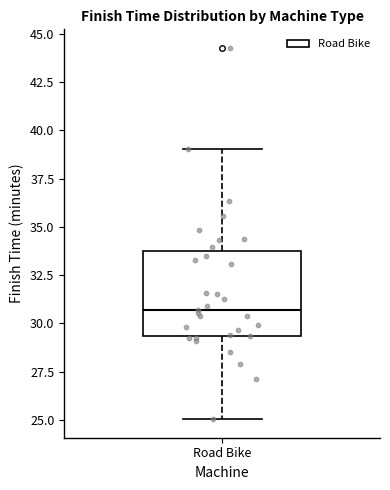

Transcribe this box plot: give where the median line is, the range the box spans, and where the two whiskers end, as read against the y-axis. The values are not printed on the chart, so give them approximately, as read against the axis.

median 30.5, box 29.5 to 33.5, whiskers 25.0 to 39.0